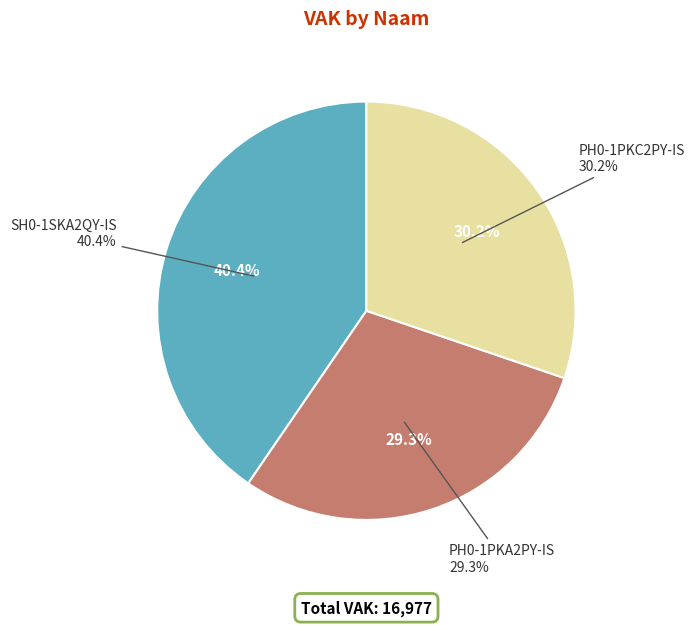

Which category has the biggest portion of the pie?

SH0-1SKA2QY-IS